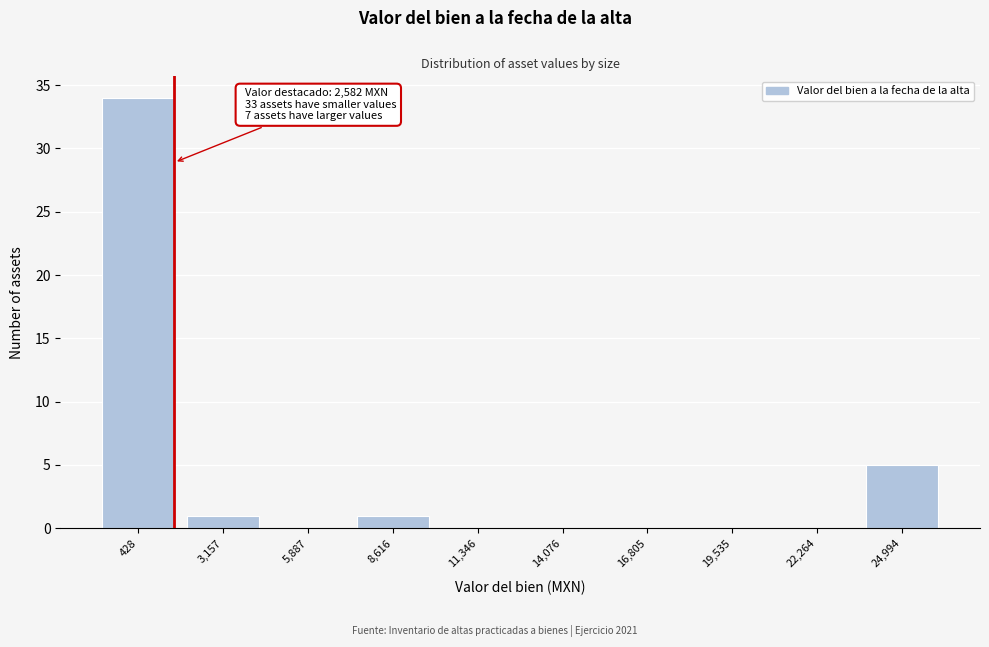

Reading left to right, list all the values displayed in this chart.

428=34	3,157=1	5,887=0	8,616=1	11,346=0	14,076=0	16,805=0	19,535=0	22,264=0	24,994=5